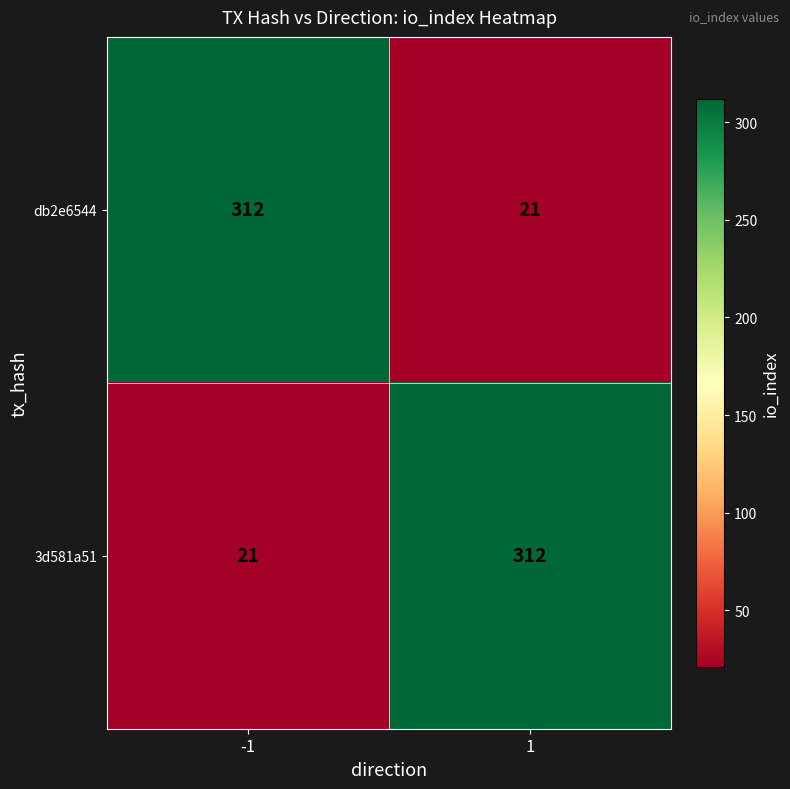

What is the total value across all series at 1?

333